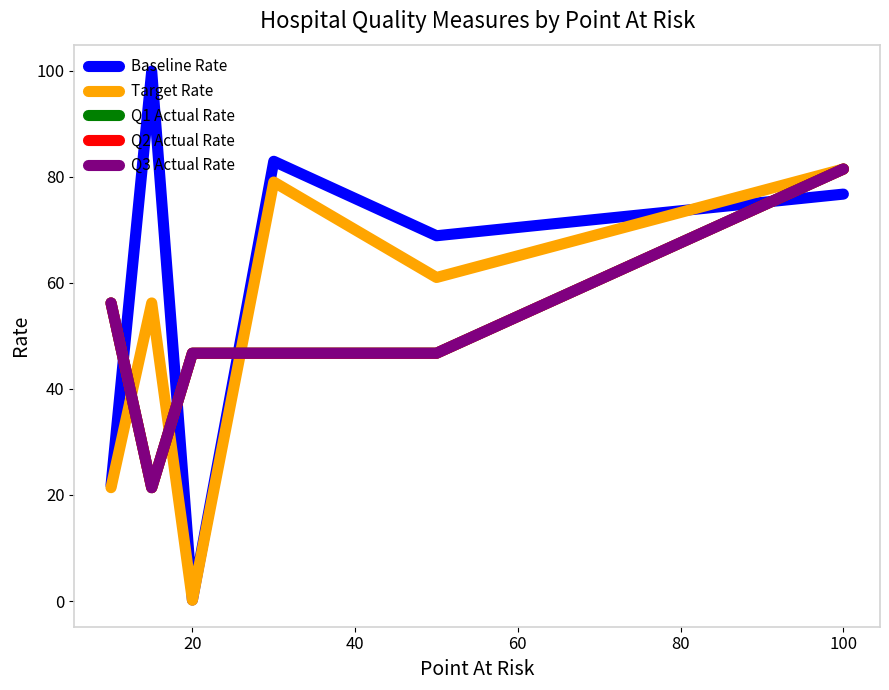

Does the chart display data point markers on the line(s)?

No